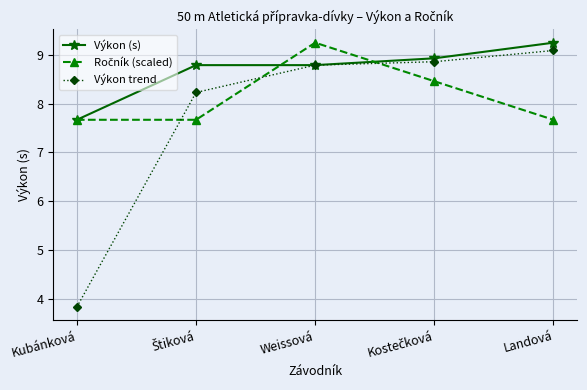

What is the value of the Výkon trend point at the 3rd from the left?

8.8